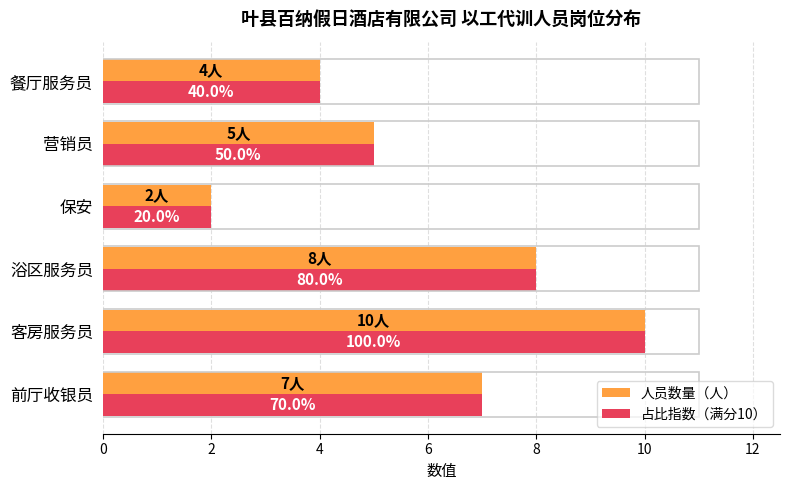

How many groups of bars are there?

6